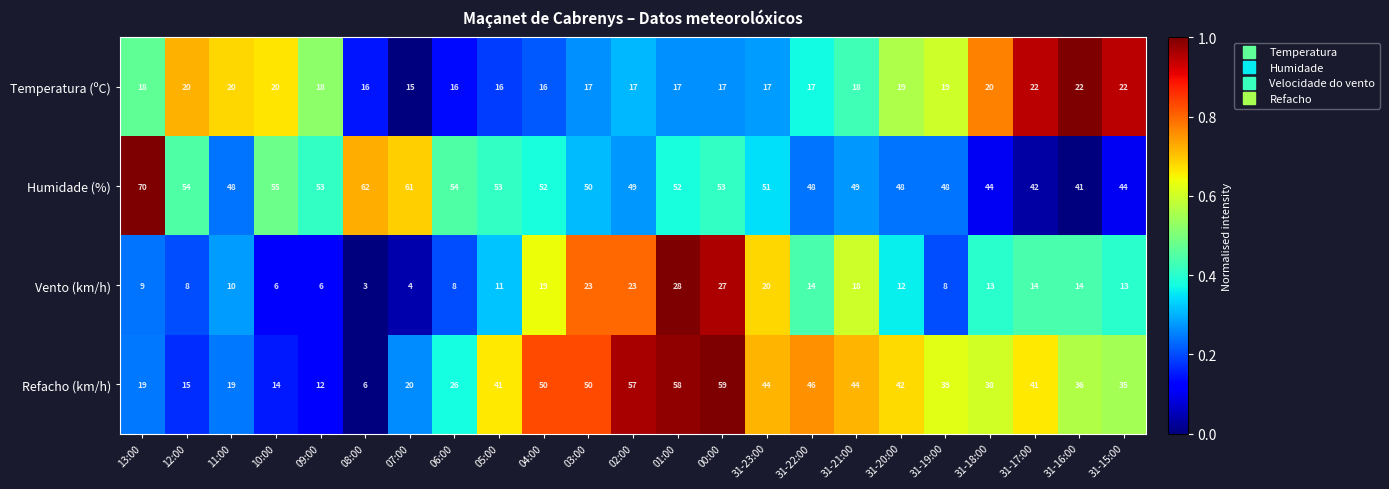

Is the value of Vento (km/h) at 31-16:00 greater than the value of Humidade (%) at 10:00?

No